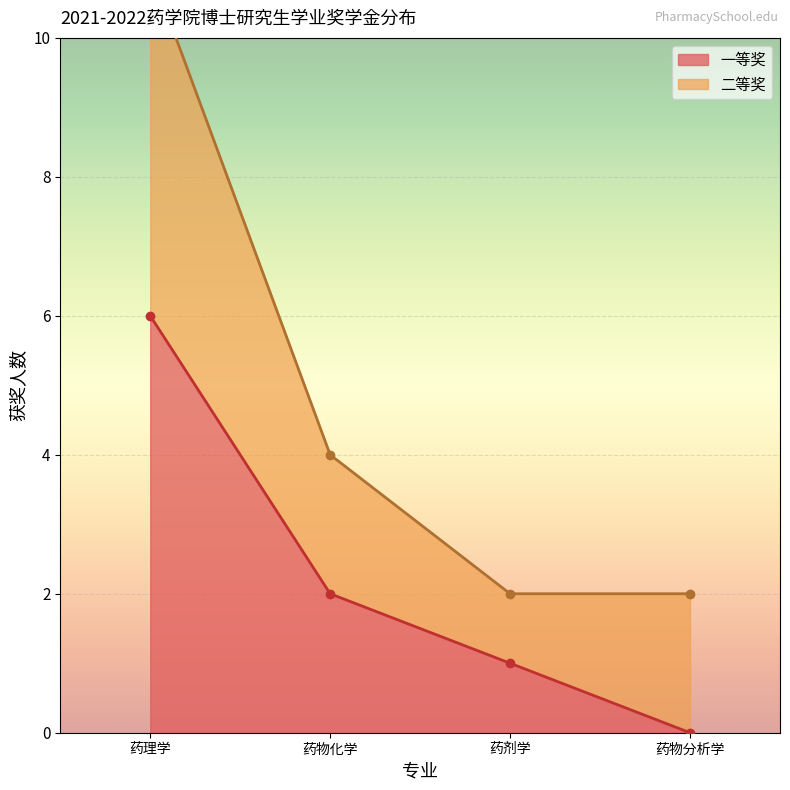

What are all the series names shown in the legend?

一等奖, 二等奖